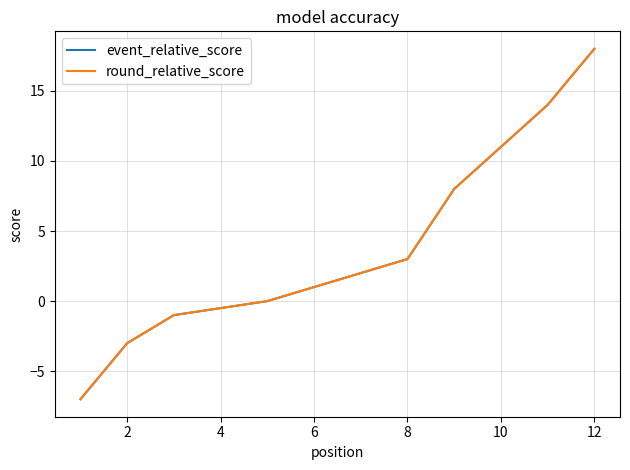

True or false: event_relative_score and round_relative_score cross at least once.

False